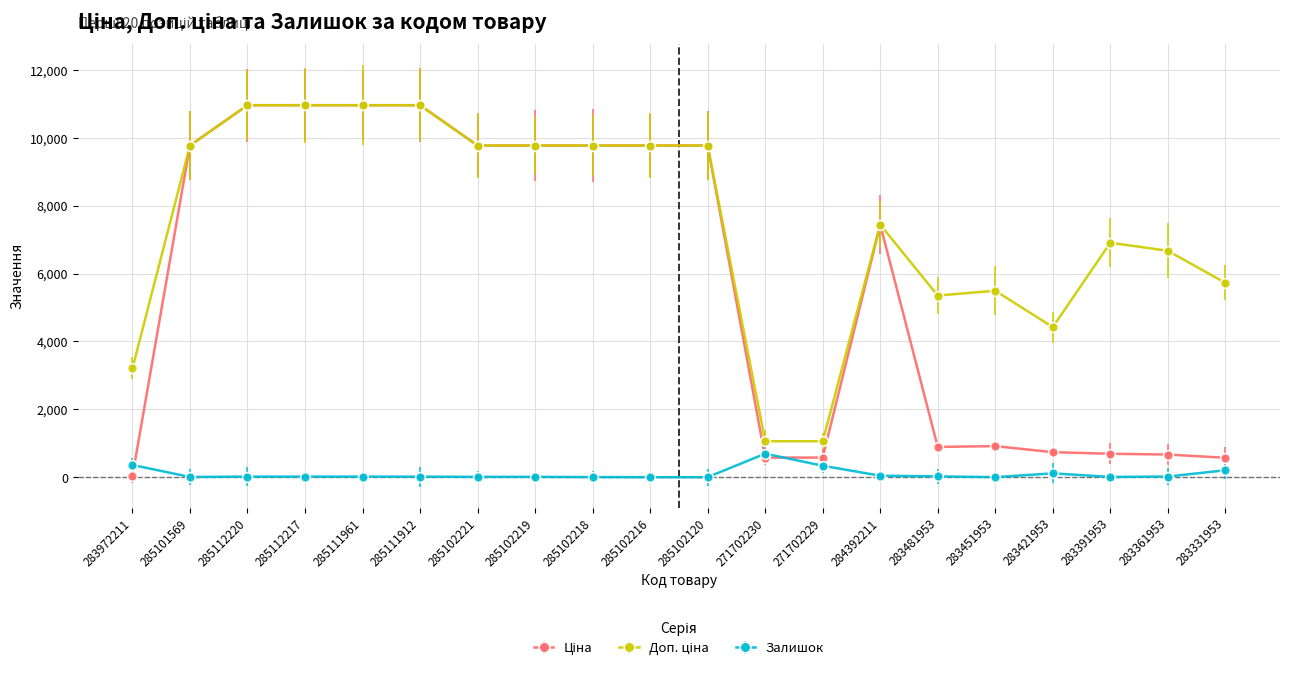

Which label corresponds to the smallest value in the chart?

285102216